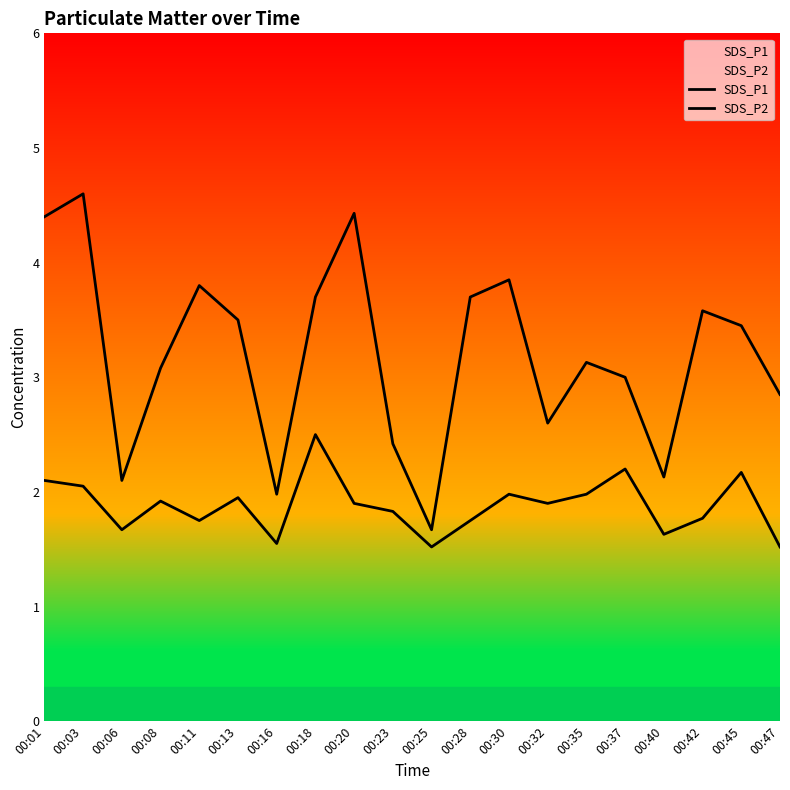

How many data points in SDS_P1 are less than 3?

7